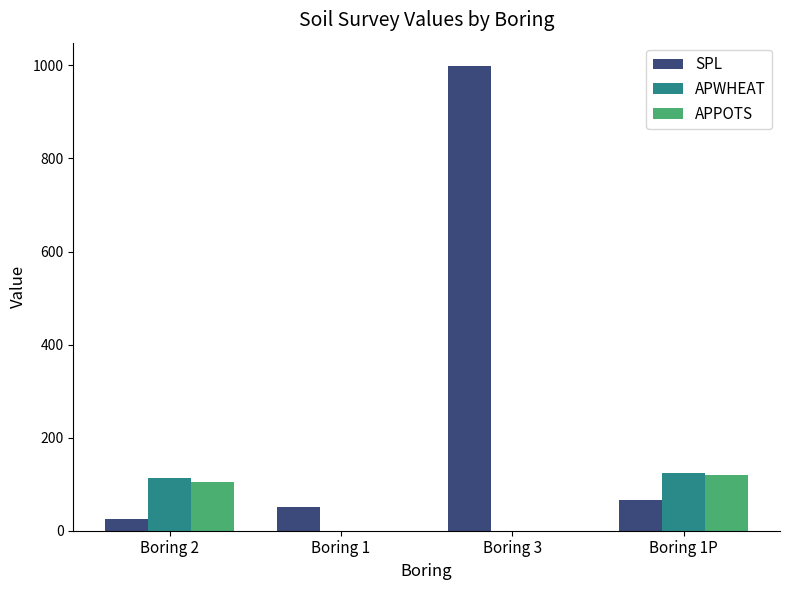

Which series has the widest spread of values?

SPL